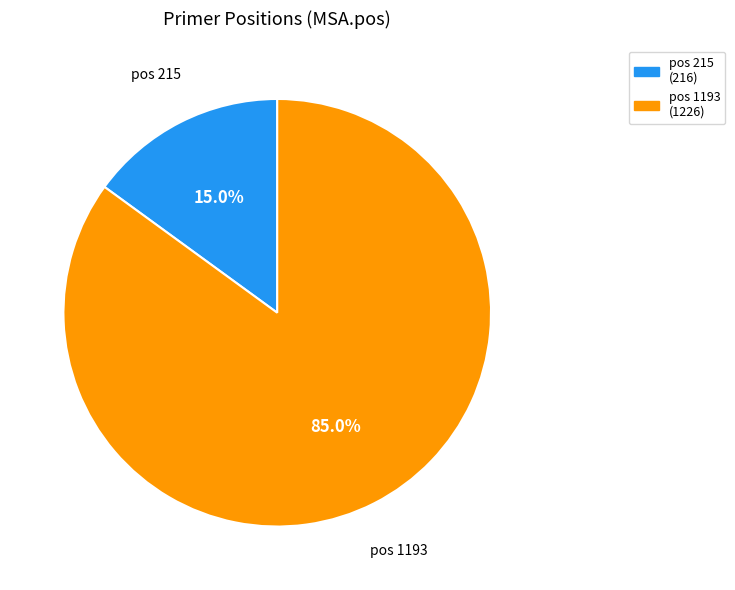

Does any single category account for the majority?

Yes